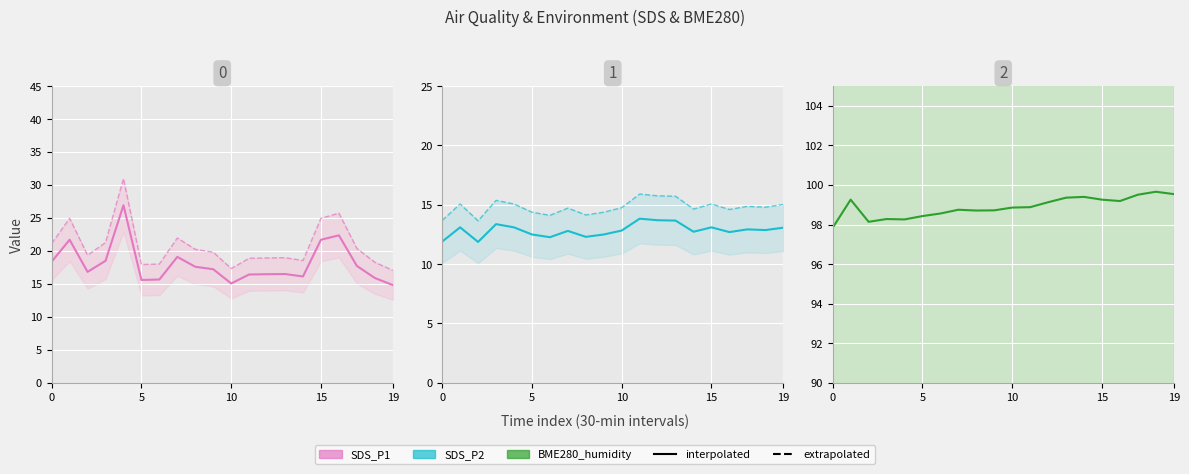

Does the chart display data point markers on the line(s)?

No